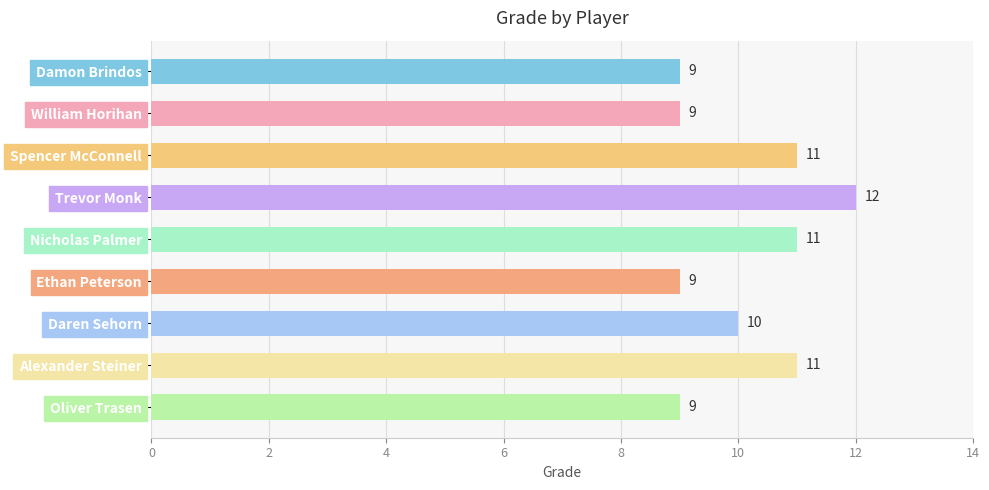

Is it true that the value at Nicholas Palmer is 11?

True